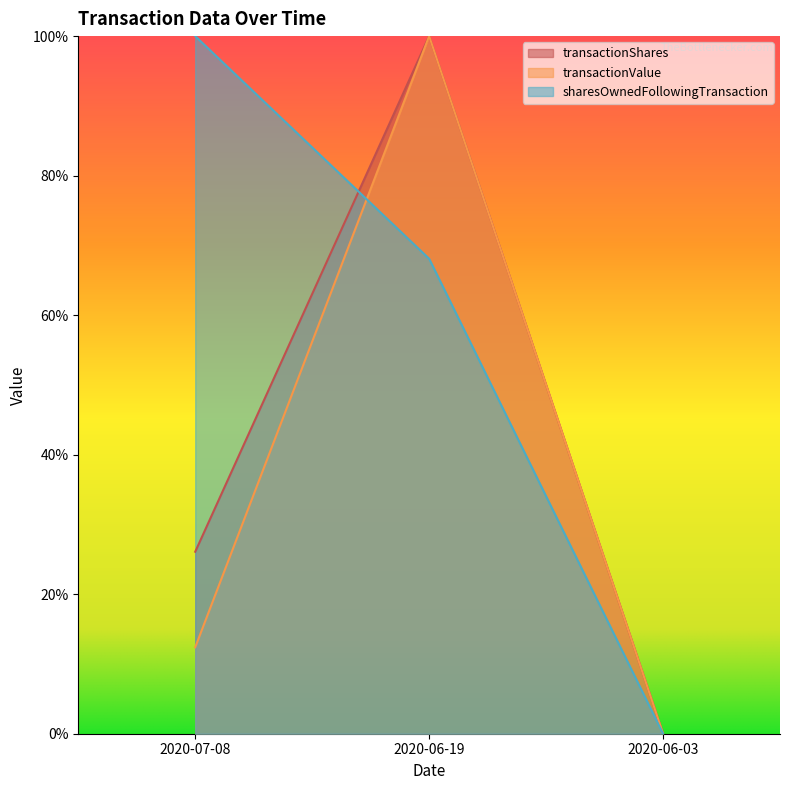

What position from the left is 2020-07-08?

1